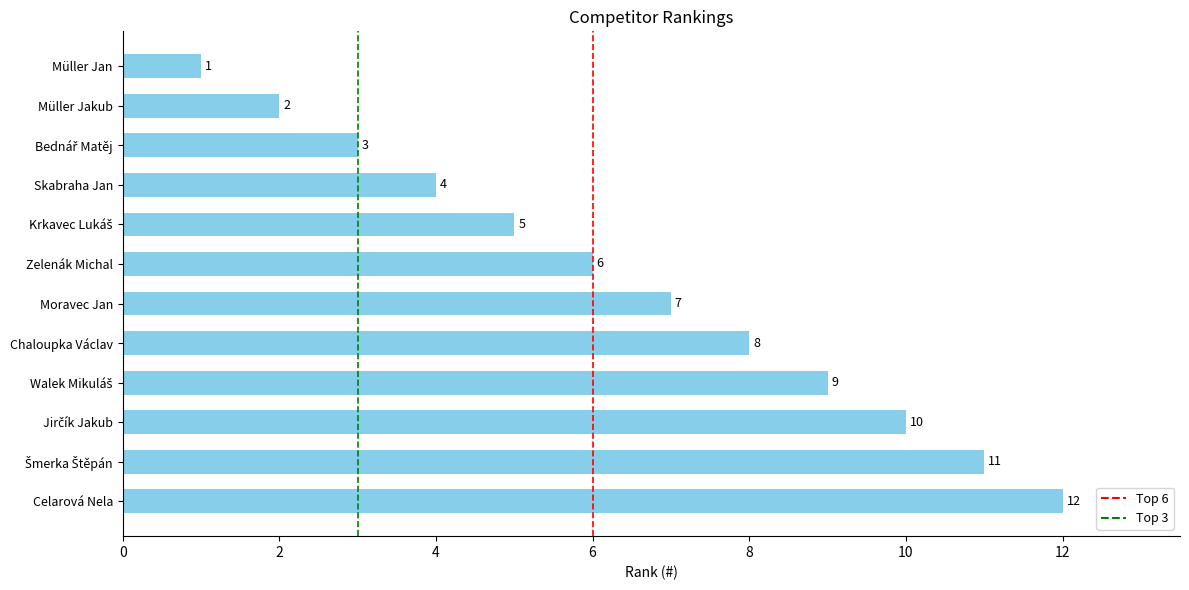

Is it true that the value at Skabraha Jan is 1?

False